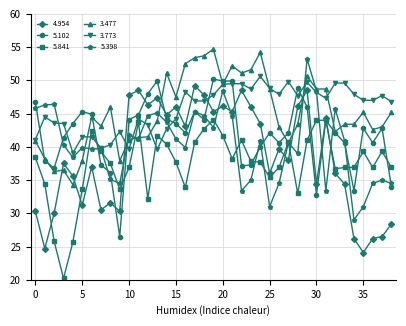

Which series has the largest total across all categories?

3.773